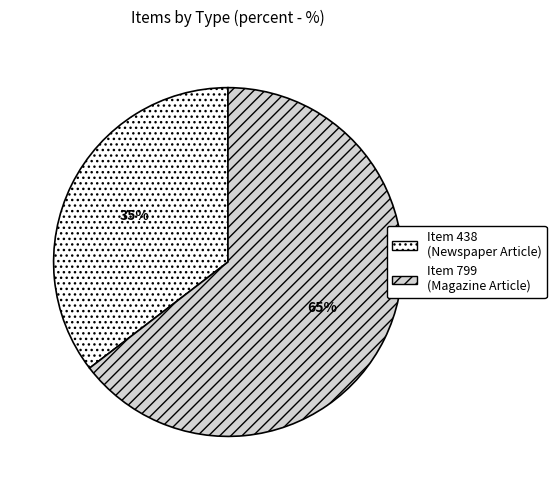

Rank the categories by value from highest to lowest.

Item 799 (Magazine Article), Item 438 (Newspaper Article)